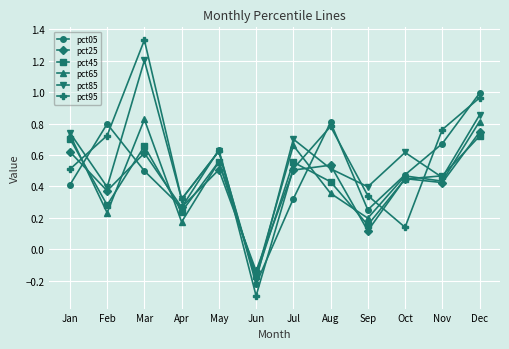

How many values in pct05 are below zero?

1